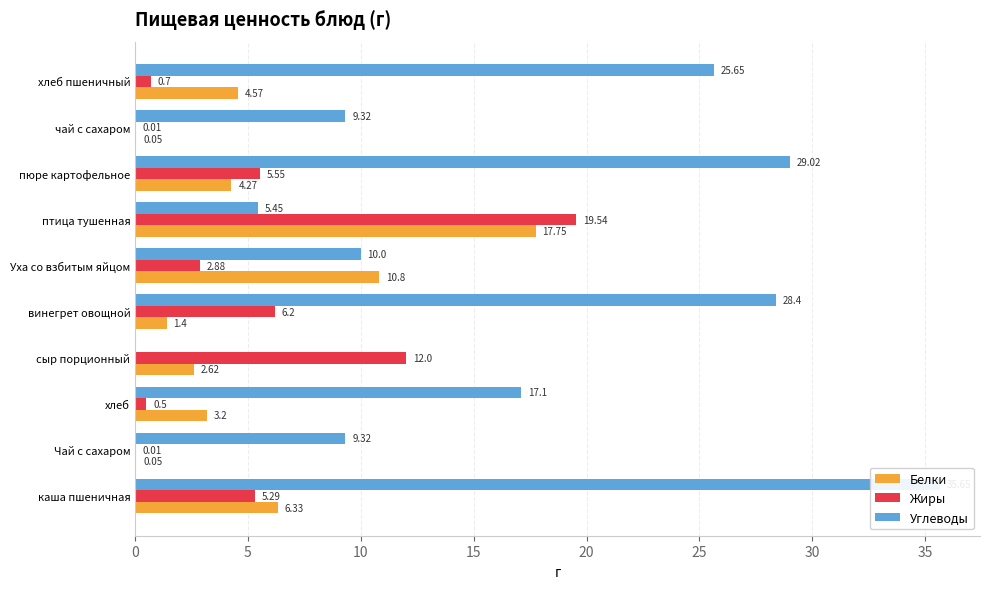

The value of Углеводы at Уха со взбитым яйцом is 6.6. True or false?

False